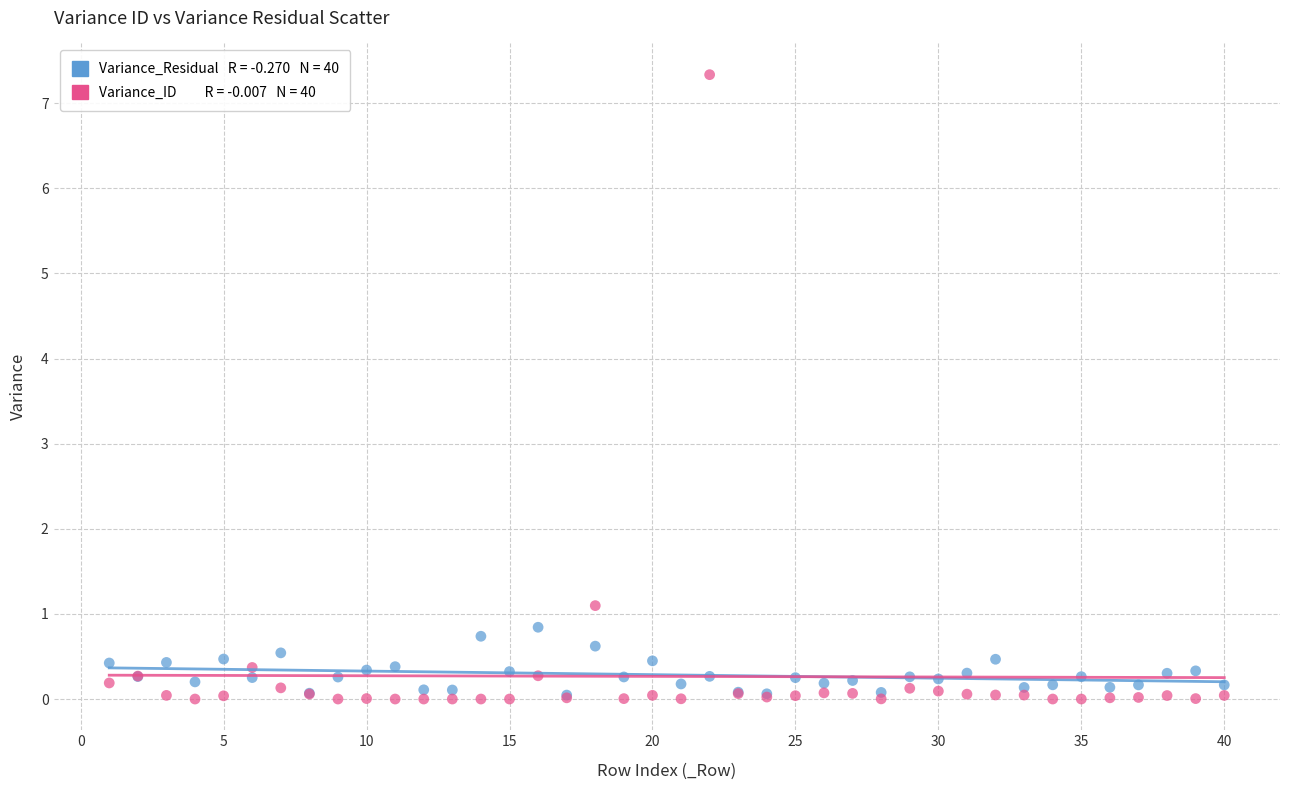

Across all series, what Y value is closest to 3?

1.1